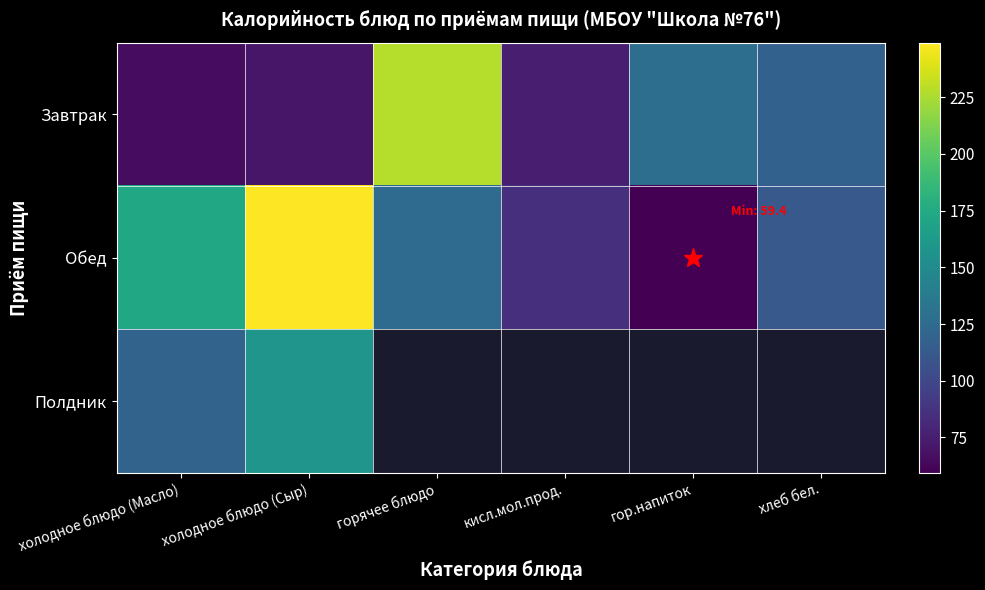

What is the lowest value of the Полдник series?

120.0